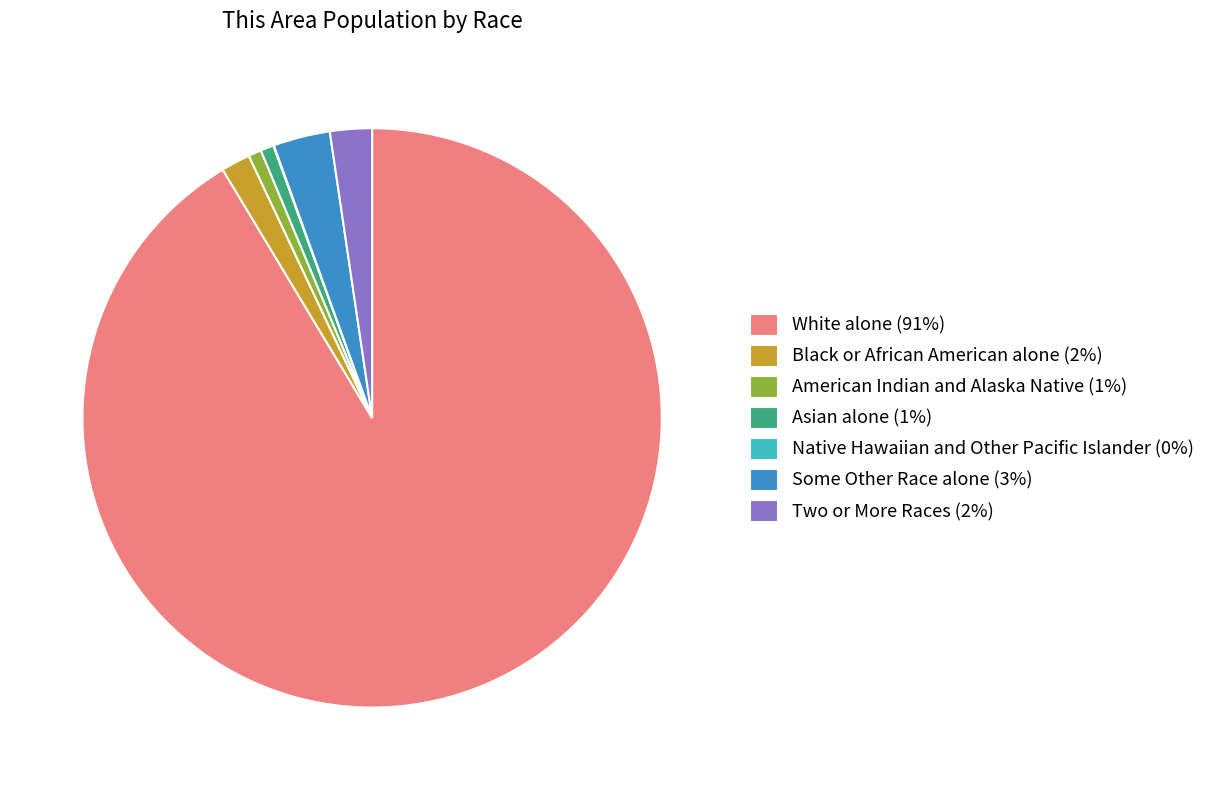

The Asian alone (1%) slice represents 1% of the pie. True or false?

True